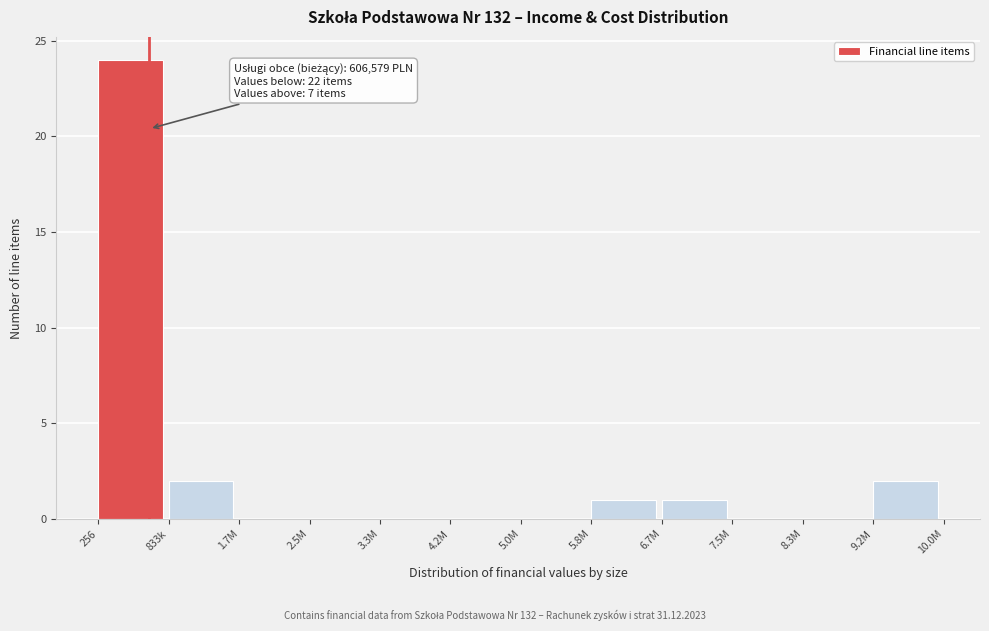

Reading left to right, what are all the values shown in this chart?

256=24	833k=2	1.7M=0	2.5M=0	3.3M=0	4.2M=0	5.0M=0	5.8M=1	6.7M=1	7.5M=0	8.3M=0	9.2M=2